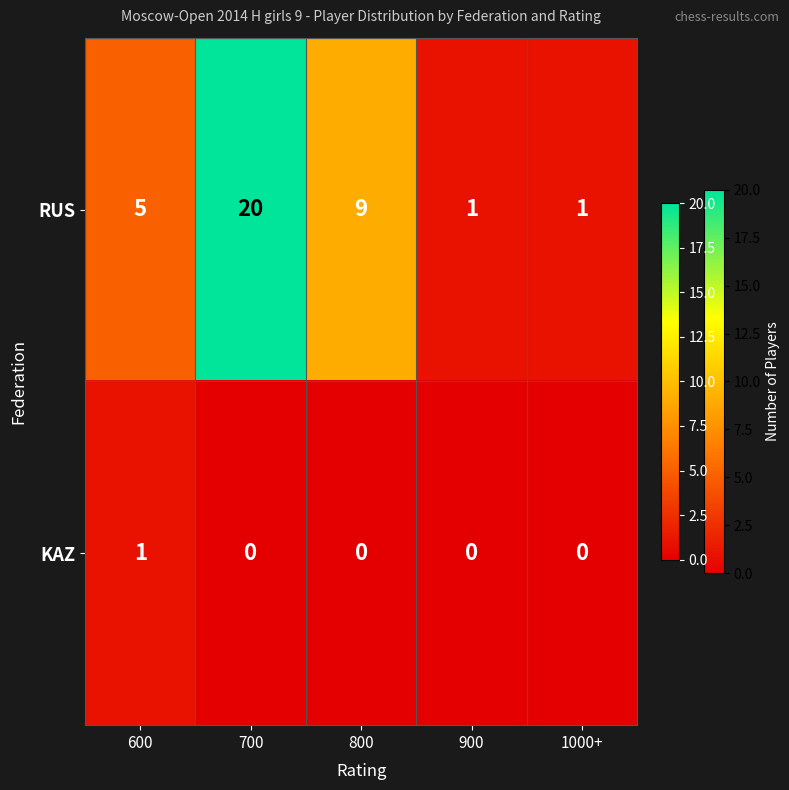

What is the difference between the highest and lowest values at 800?

9